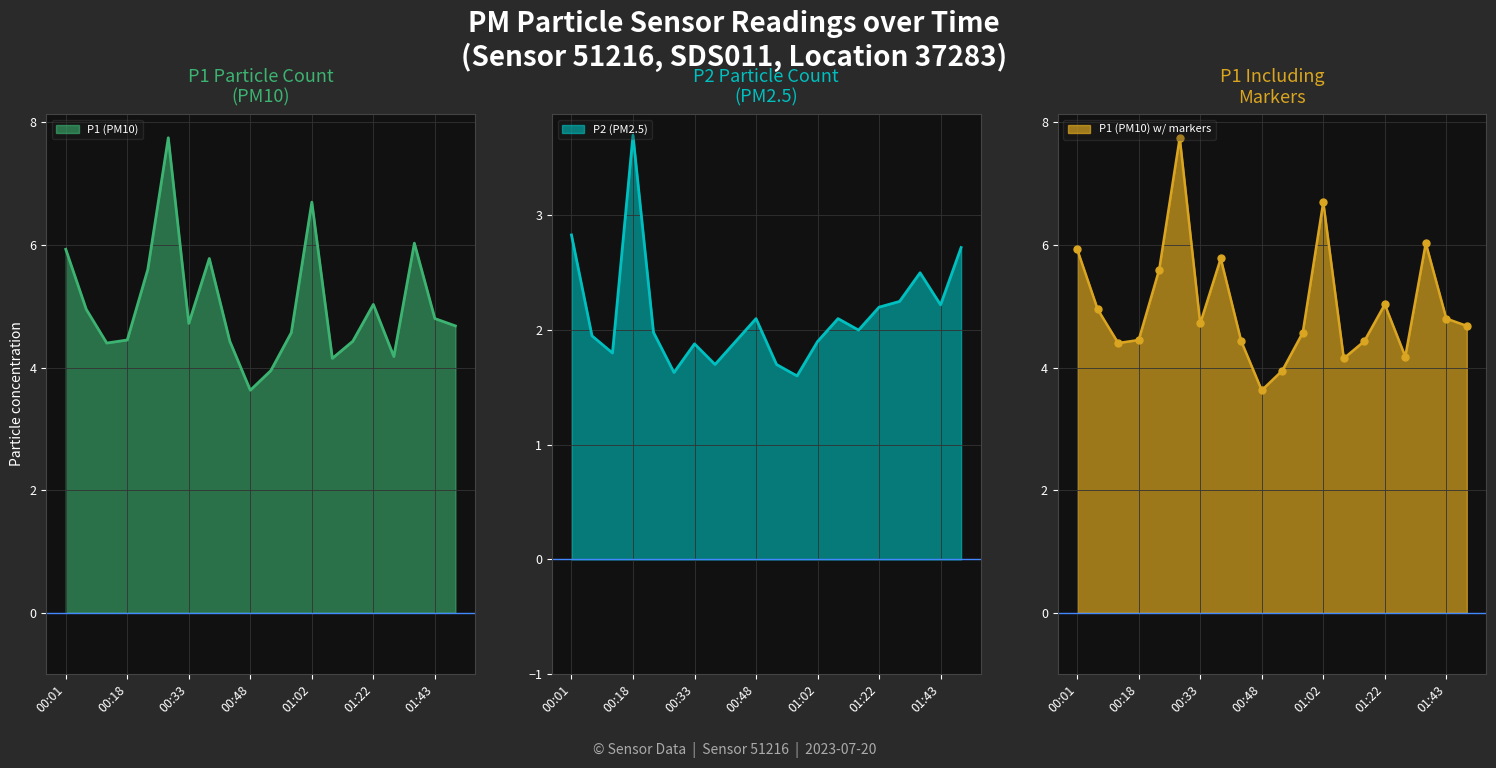

Which series changed the most between 00:33 and 01:33?

P1